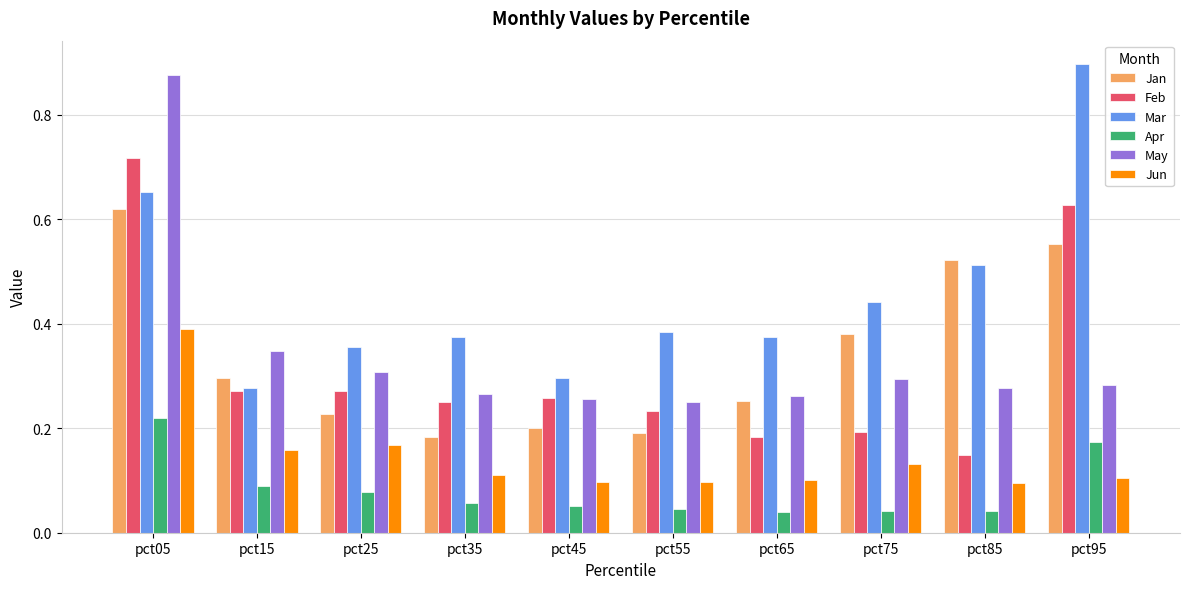

The value of Mar at pct95 is 0.9. True or false?

True